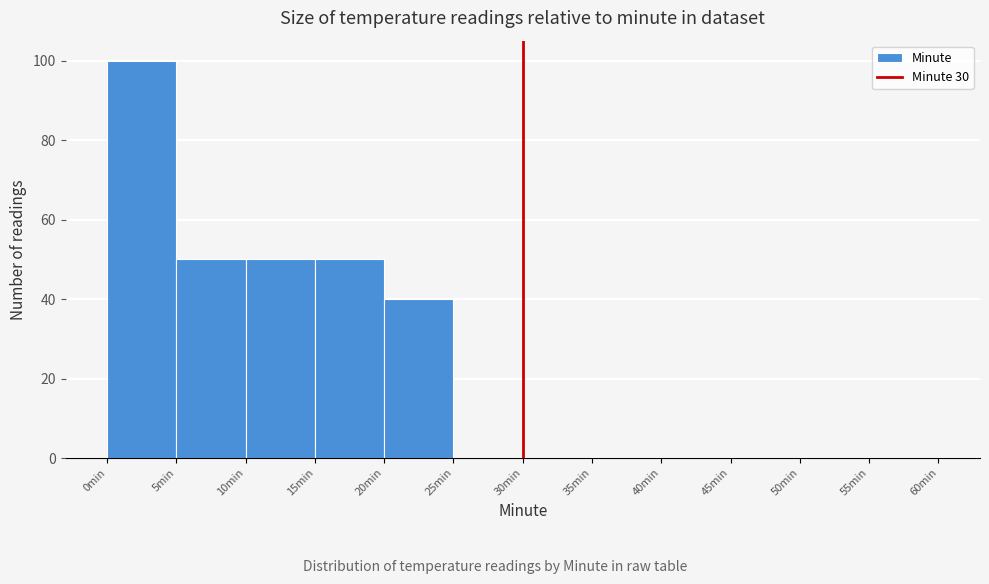

Which range on the x-axis has the tallest bar?

0 to 5